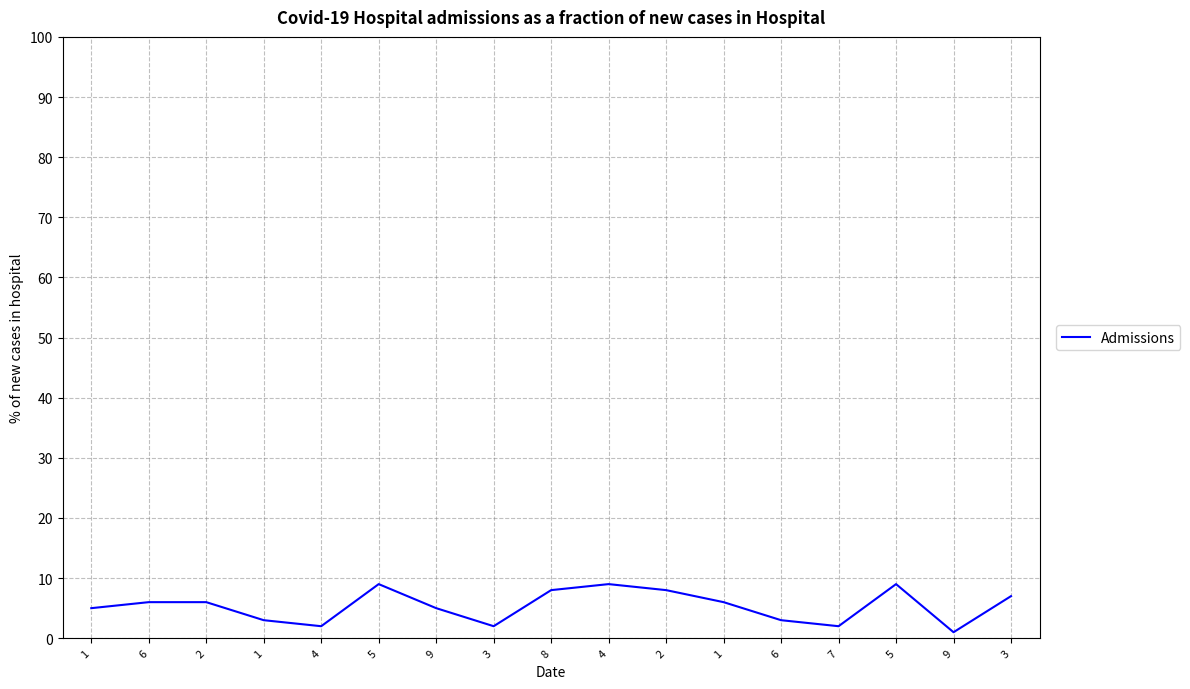

Is this an area chart (filled region under the line)?

No